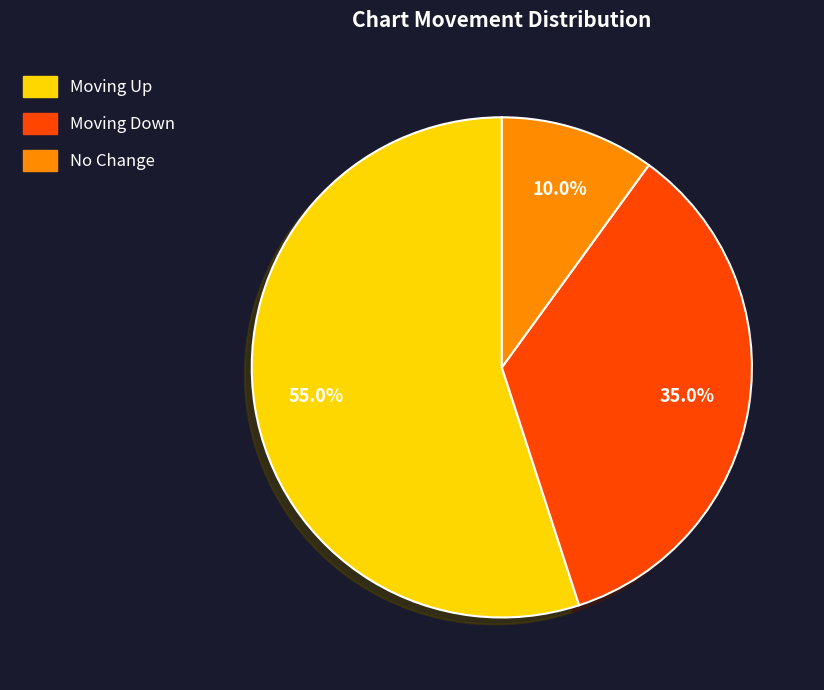

How many slices are in this pie chart?

3